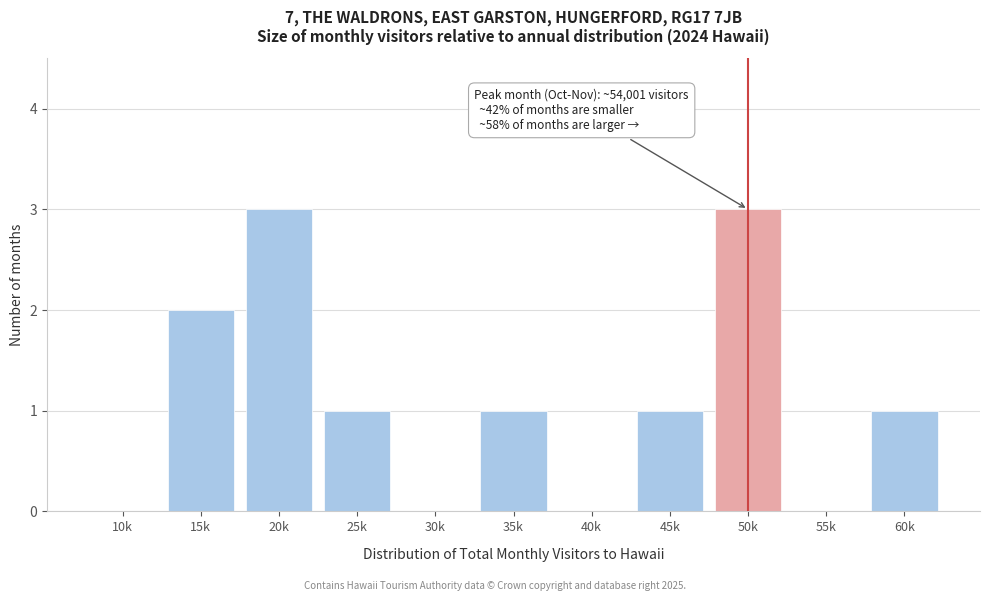

Reading left to right, extract all data points from this chart.

10k=0	15k=2	20k=3	25k=1	30k=0	35k=1	40k=0	45k=1	50k=3	55k=0	60k=1